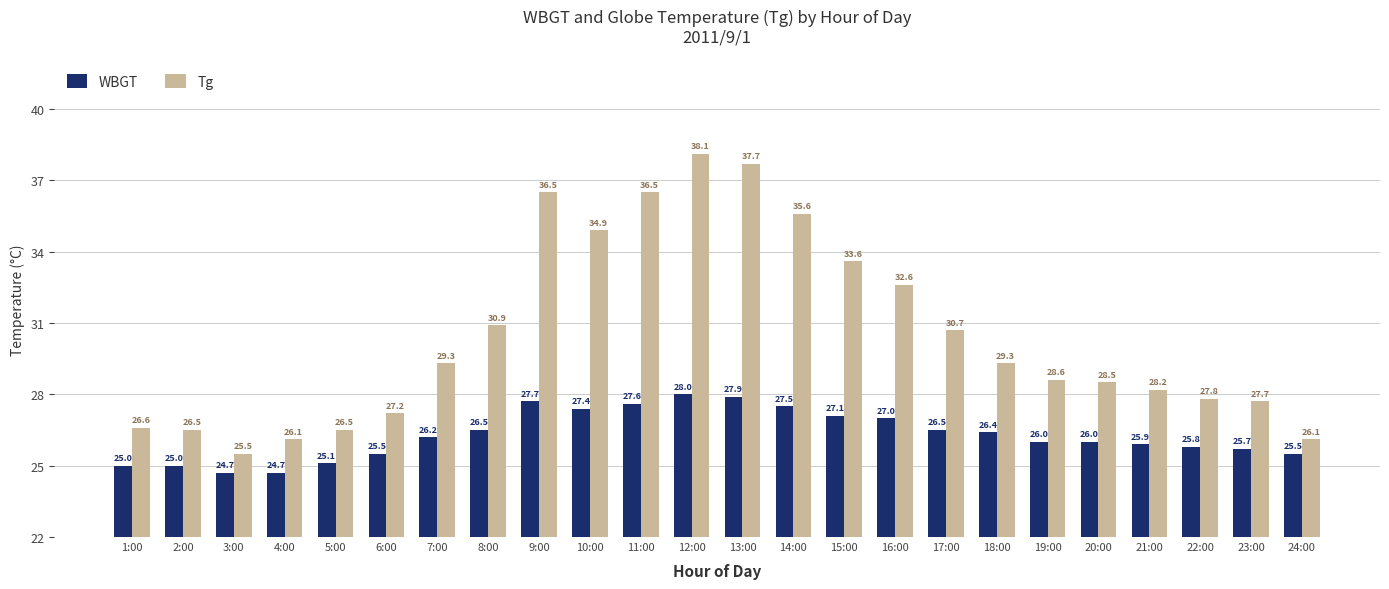

Read the Tg value at 24:00.

26.1